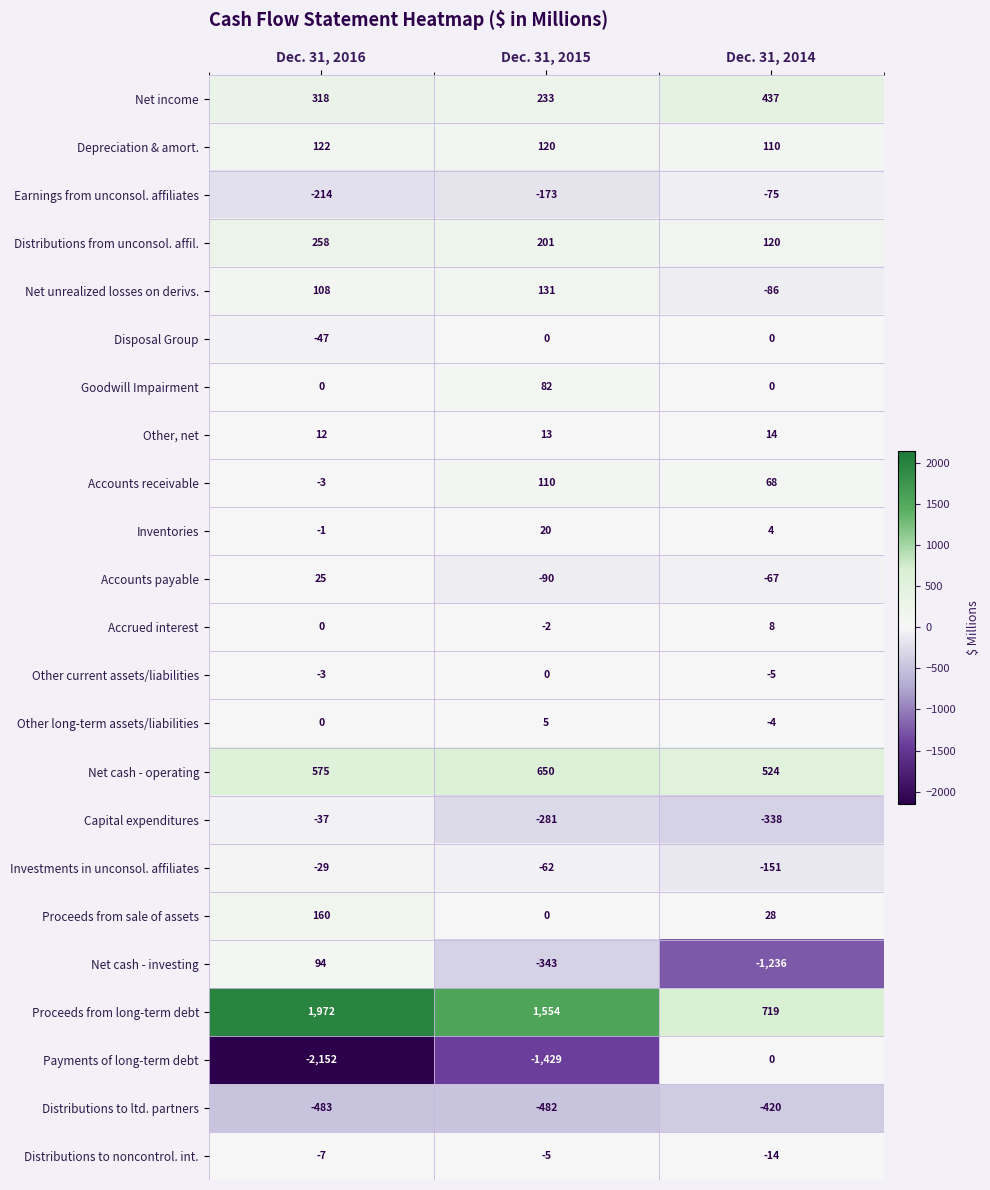

What is the difference between the maximum and second lowest values in the Other long-term assets/liabilities series?

5